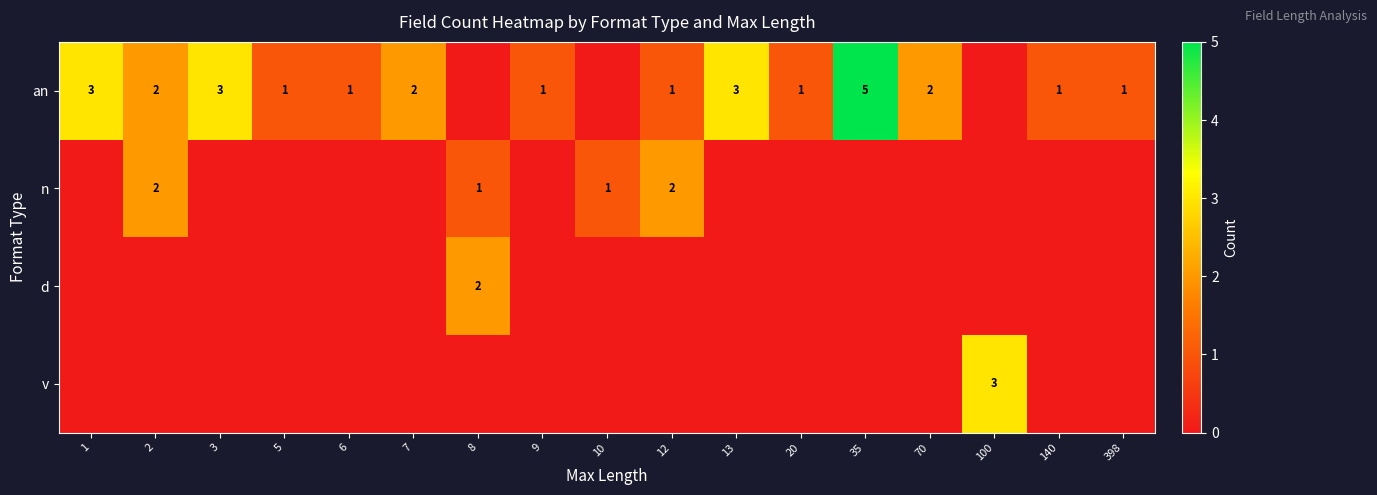

Which has a higher value, 9 or 8?

9